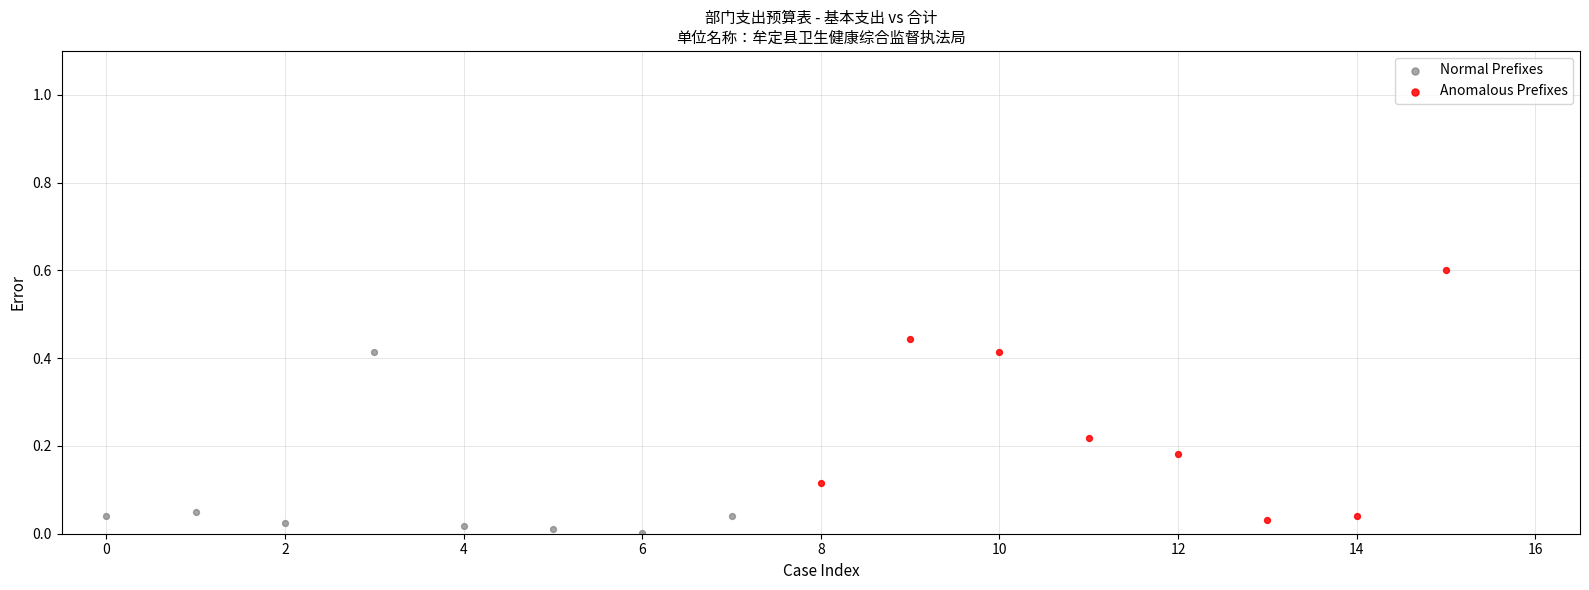

Which series has the largest Y range (max minus min)?

Anomalous Prefixes